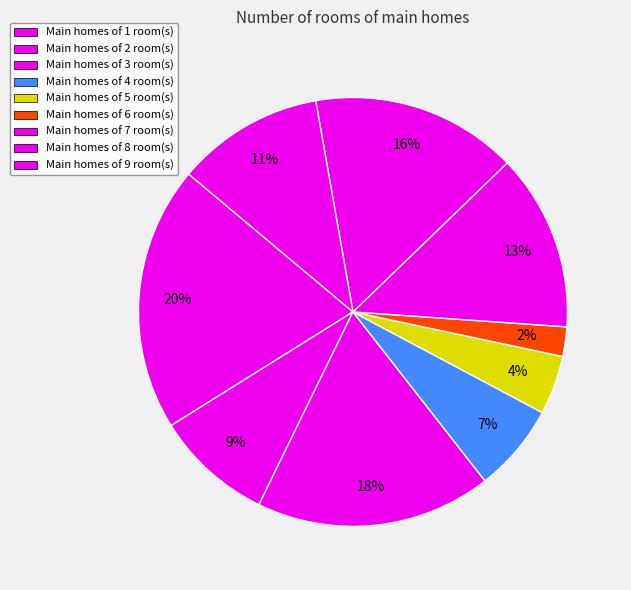

To the nearest percent, what is the average slice percentage?

11%